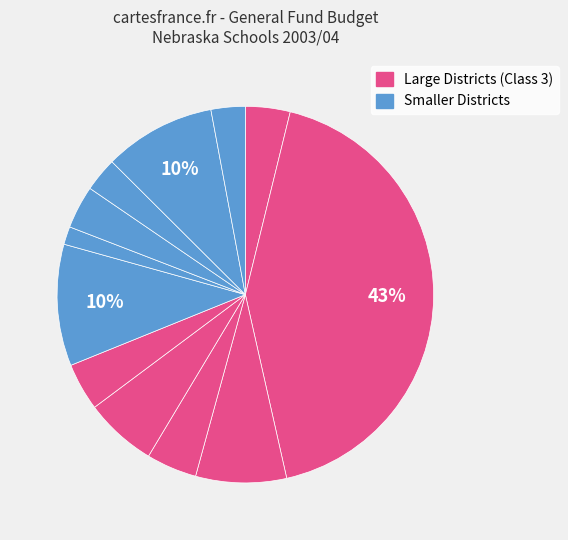

Count the number of slices in the pie.

12